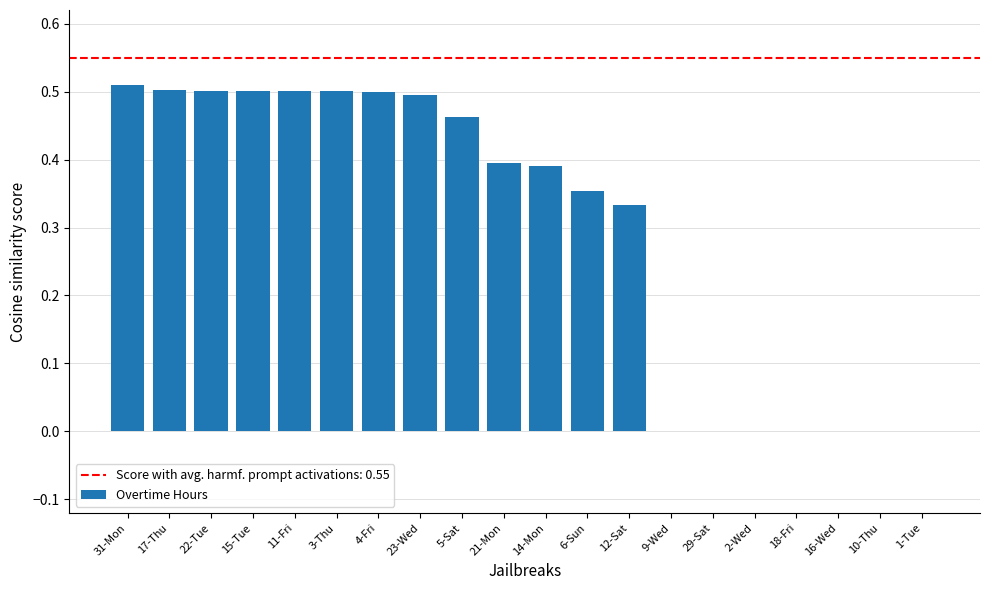

What is the sum of all values?

5.9